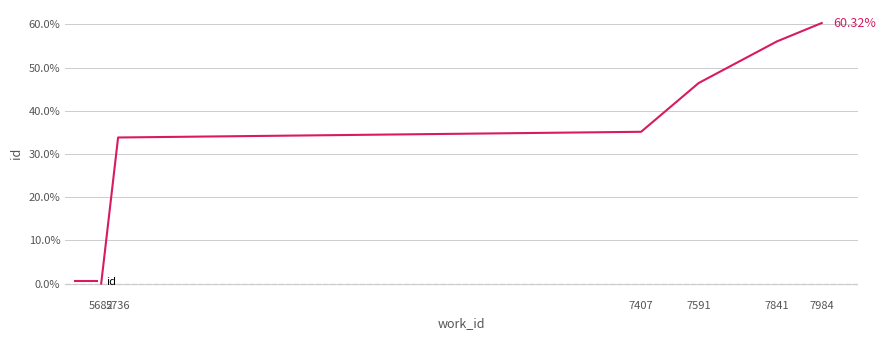

What is the difference between the second highest and second lowest values?

22.2